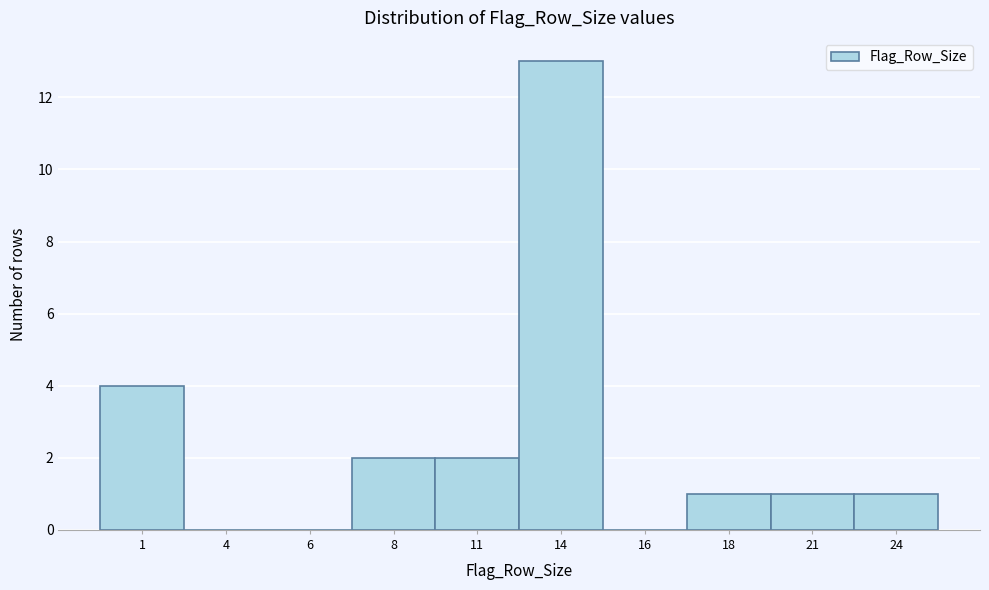

Reading left to right, list all the values displayed in this chart.

1=4	4=0	6=0	8=2	11=2	14=13	16=0	18=1	21=1	24=1